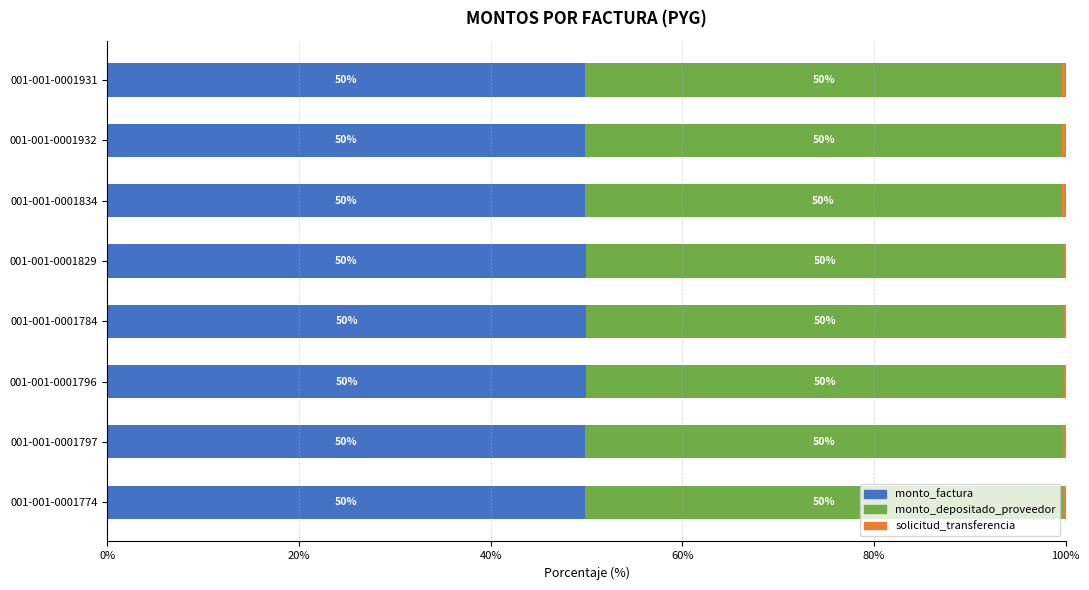

How many categories are shown in the chart?

8